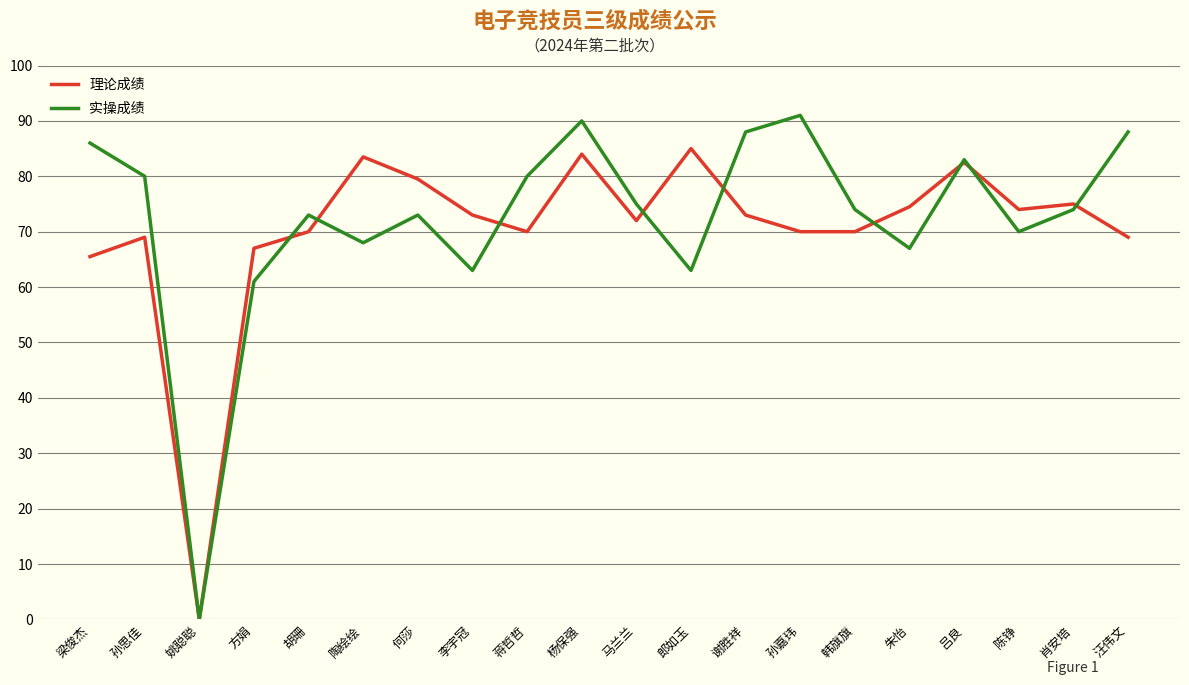

True or false: 理论成绩 has a value of 97.9 at 陈铮.

False